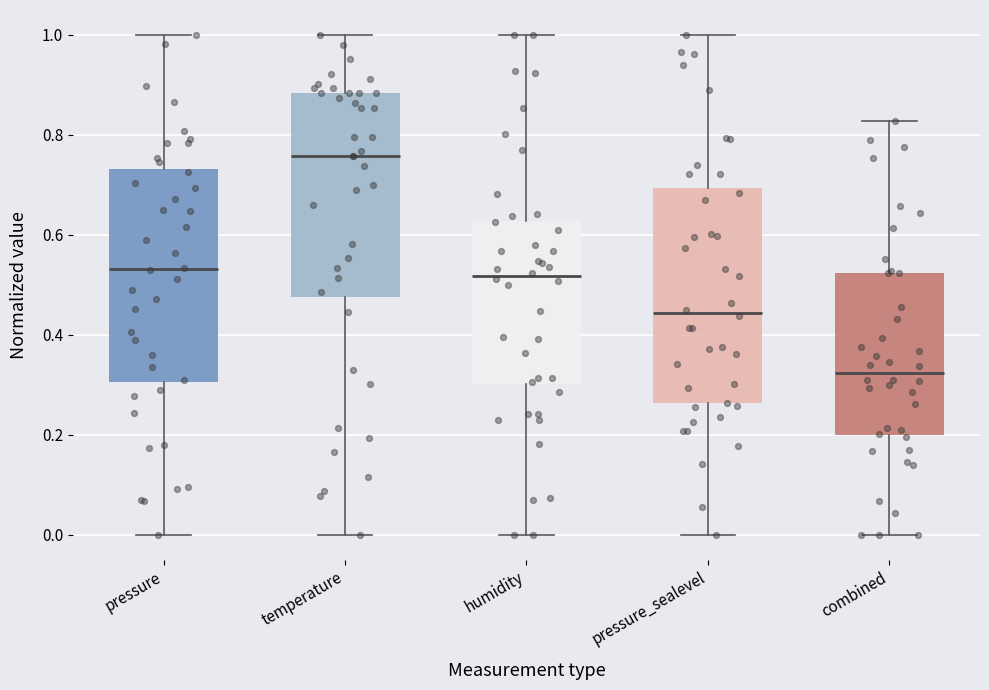

Which box has the lowest median line?

combined